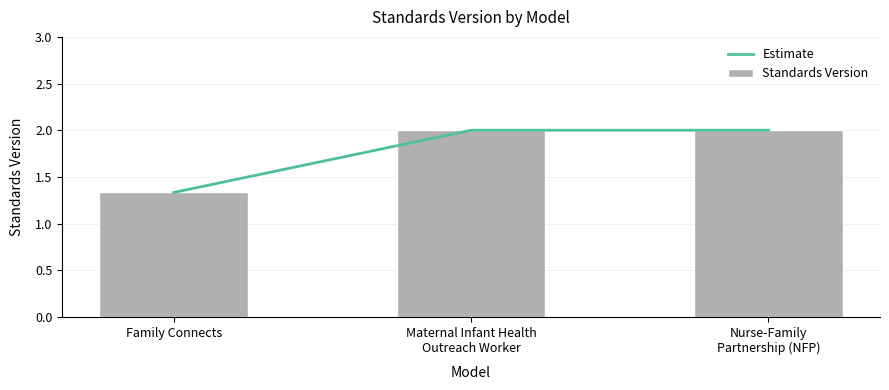

List the series in order of their peak value, lowest first.

Estimate, Standards Version